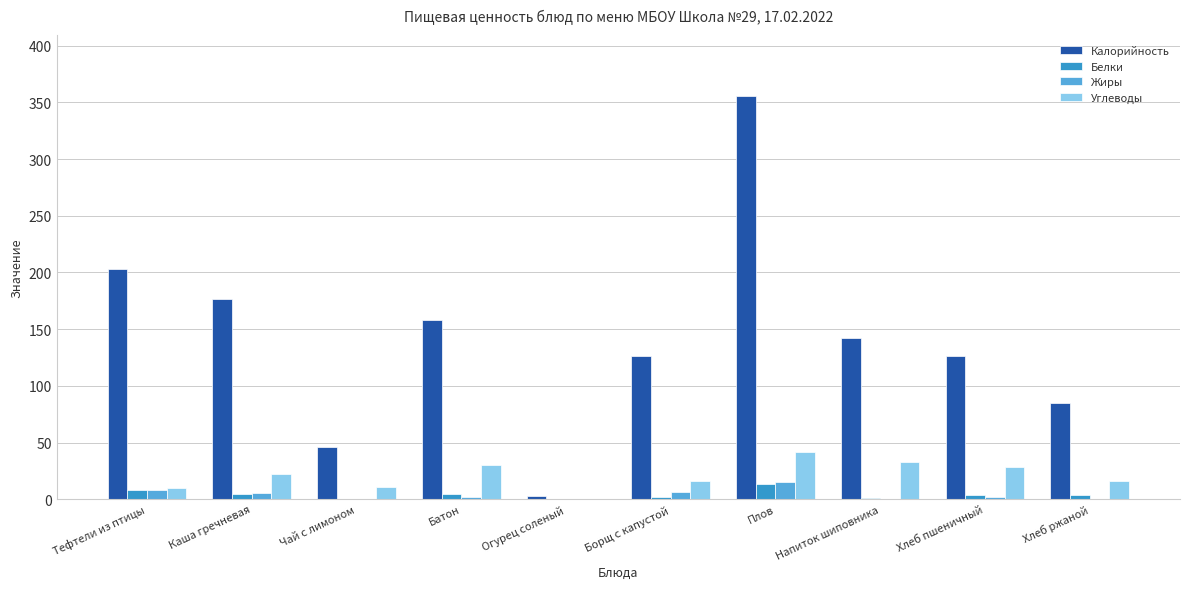

How many groups of bars are there?

10